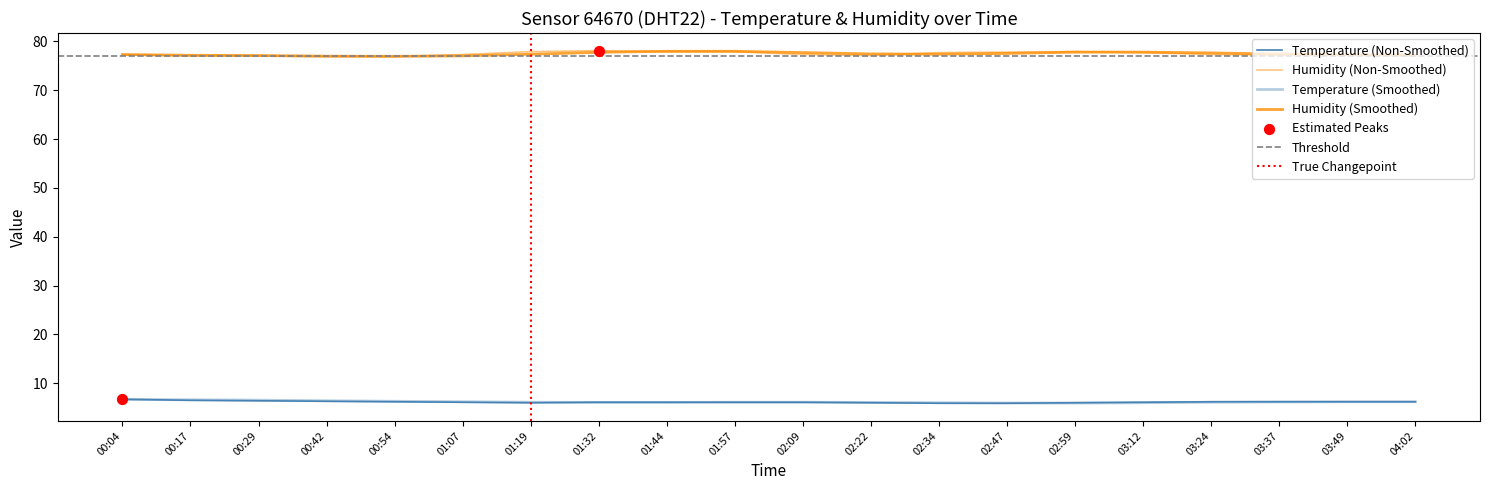

Which series reaches the maximum Y coordinate?

humidity